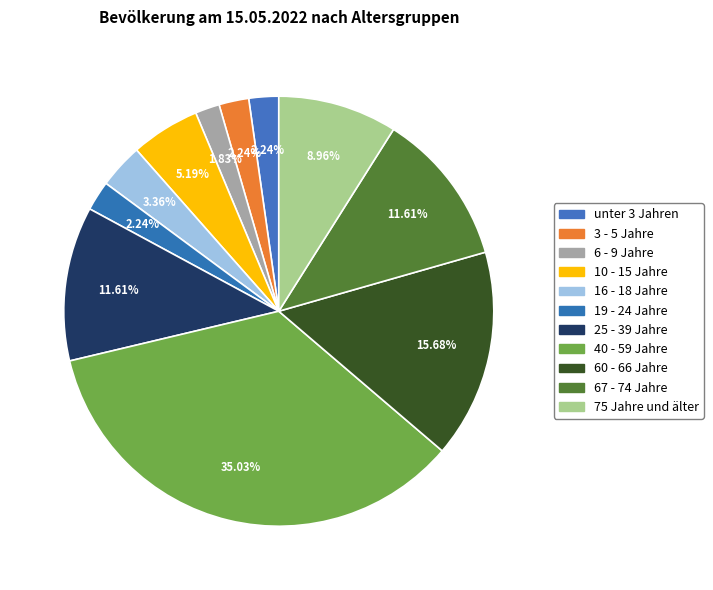

Which category has the smallest portion of the pie?

6 - 9 Jahre